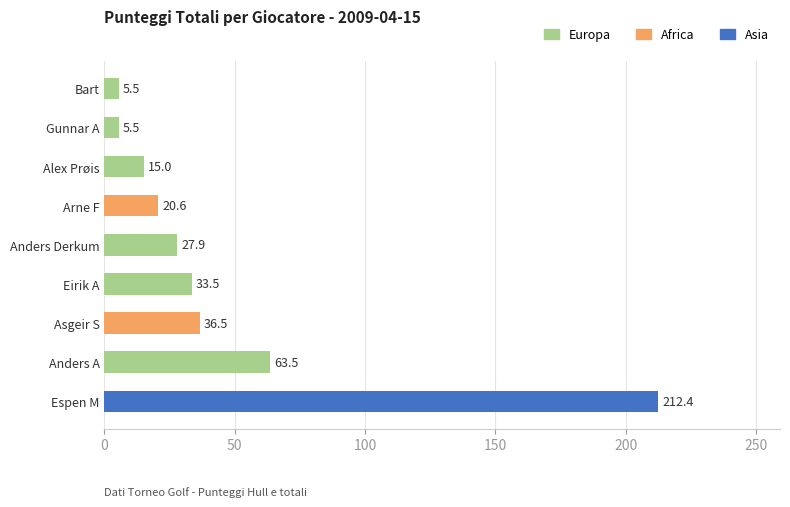

Read the value at Bart.

5.5